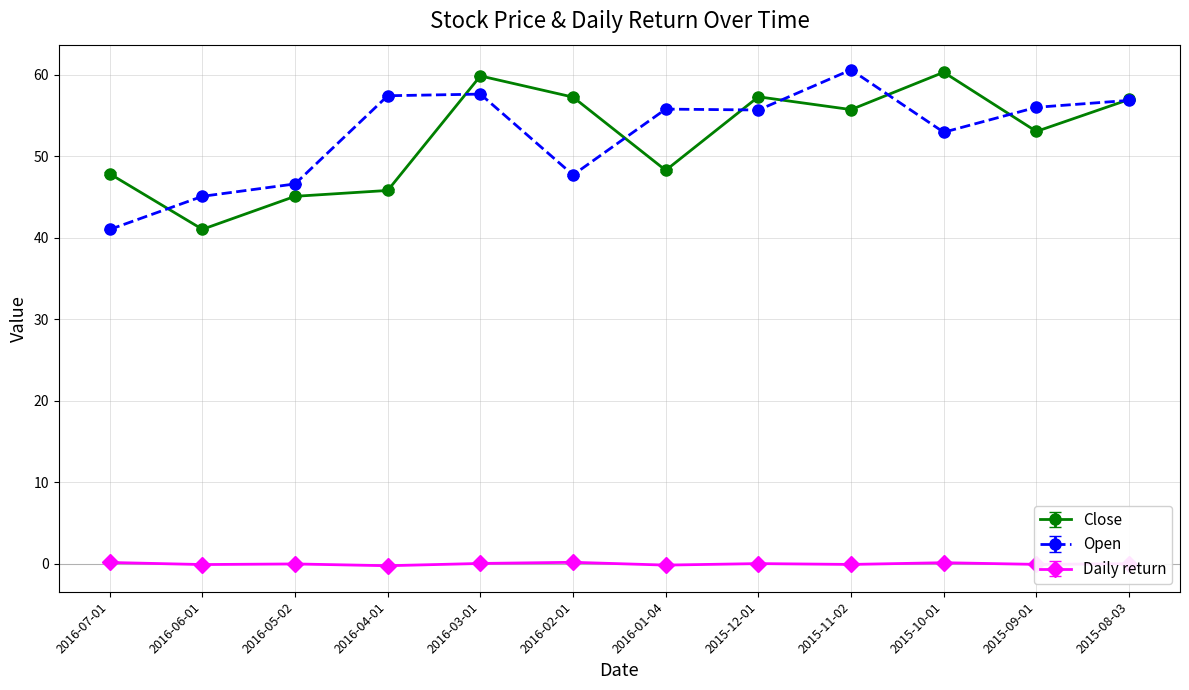

What is the total value across all series at 2016-06-01?

86.0